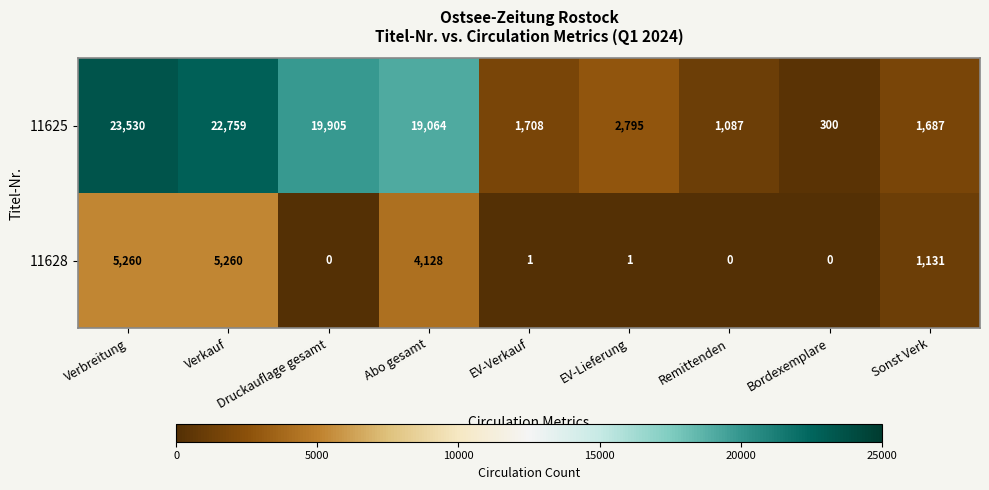

Which series has the largest range (max minus min)?

11625